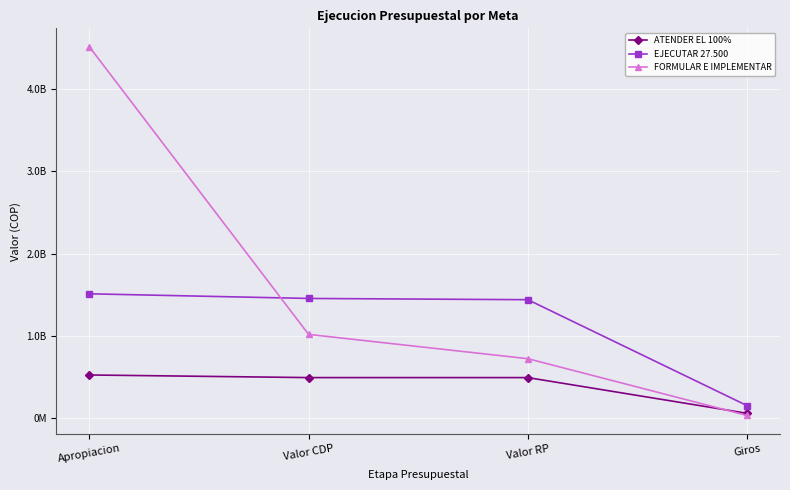

Is this an area chart (filled region under the line)?

No